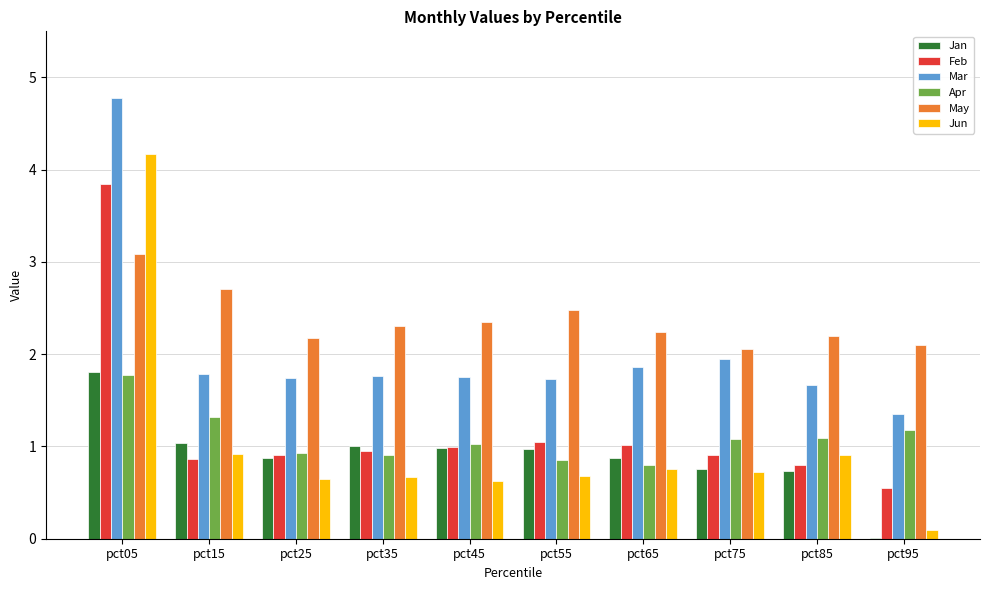

What is the sum of all Jun values?

10.2